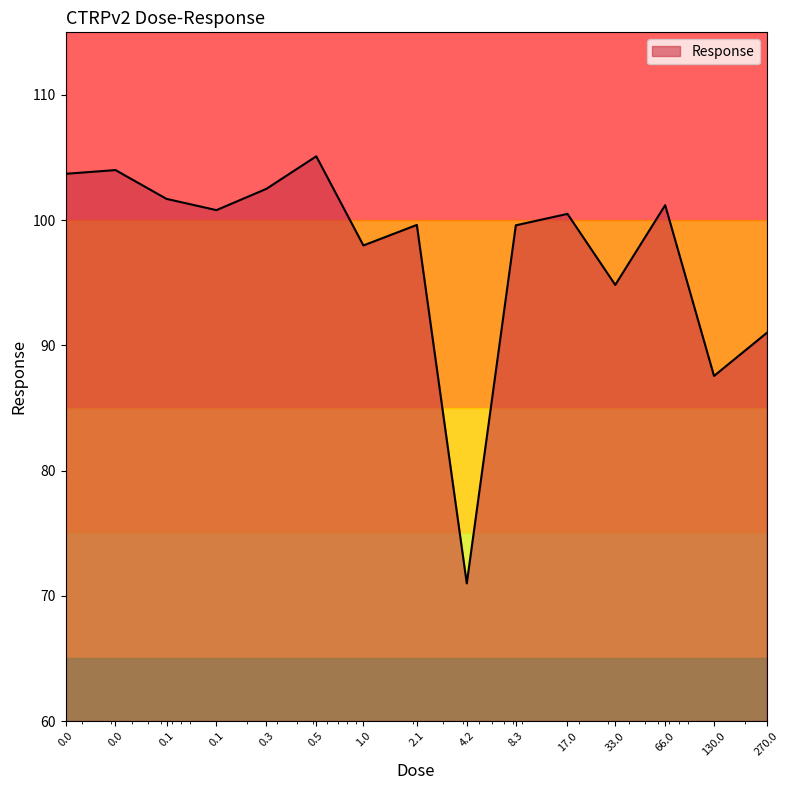

What is the difference between the maximum and minimum values?

34.1